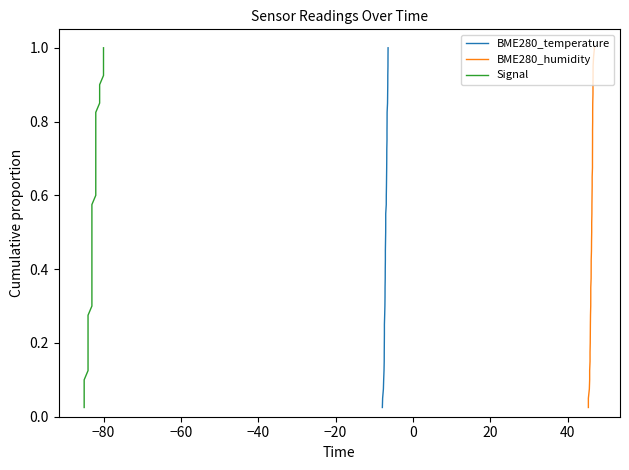

The Signal series shows 0.2 at −20. True or false?

False